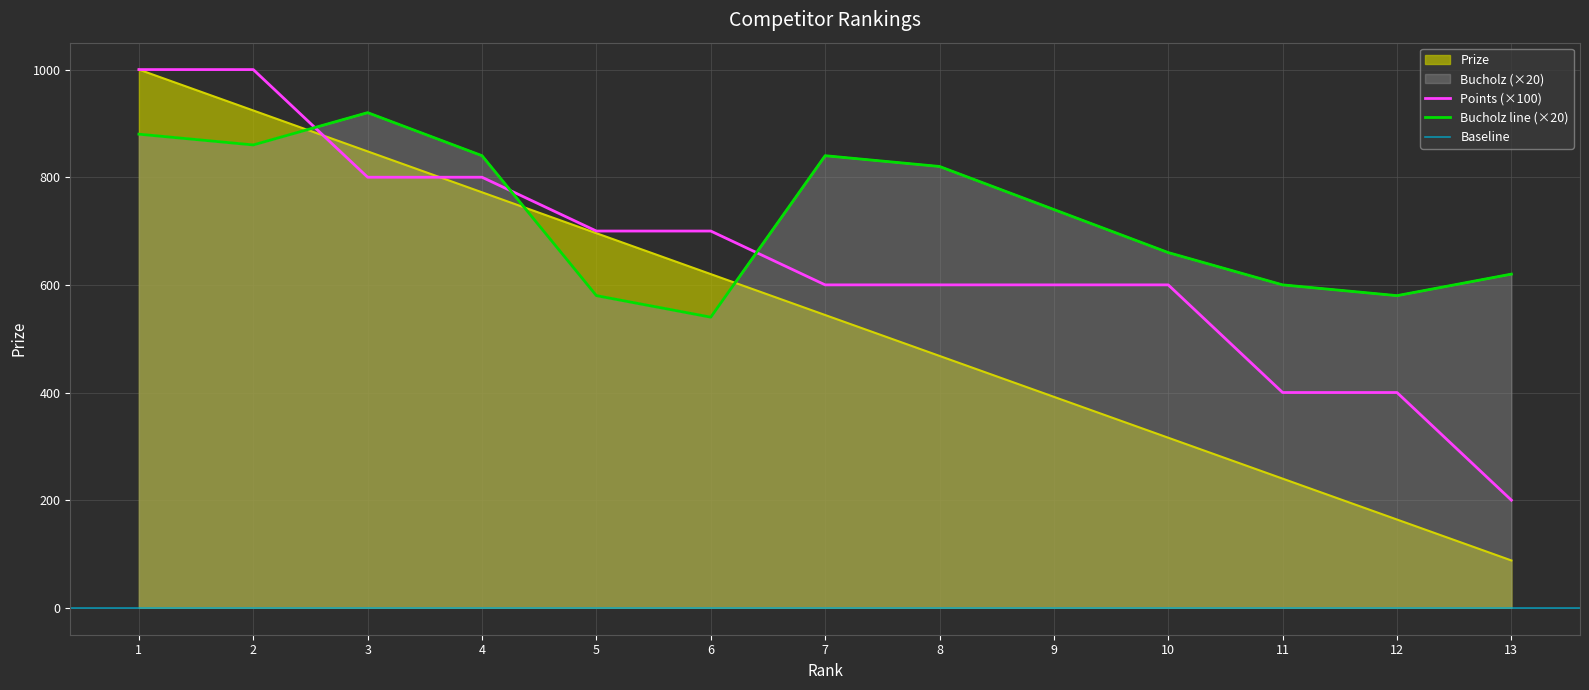

At which label does Prize first exceed 544?

1